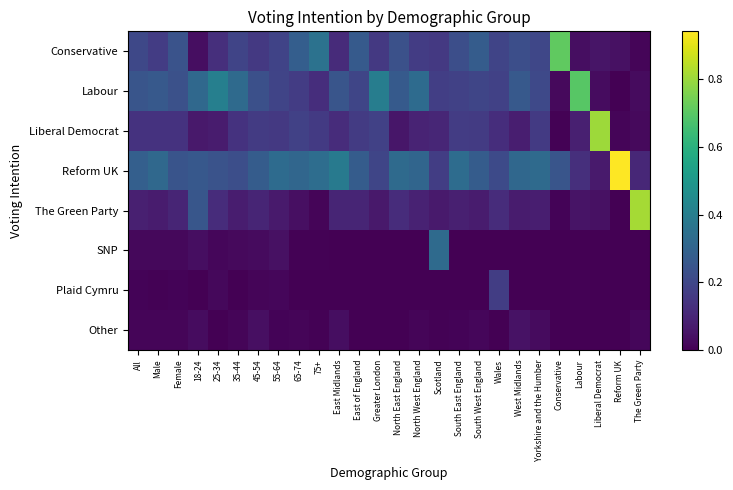

At how many categories does at least one series exceed 0?

26